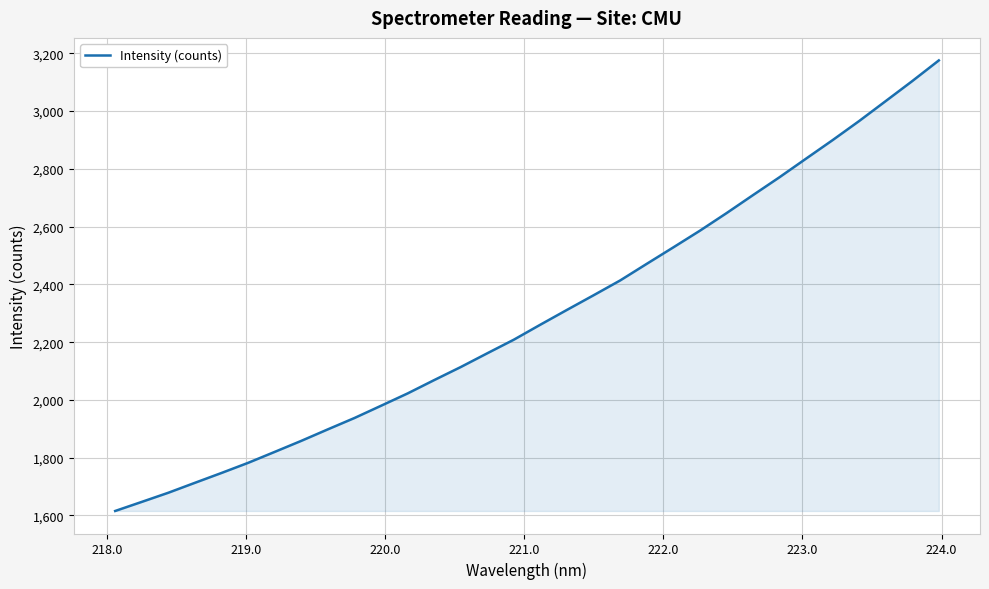

What is the maximum value shown in the chart?

3175.5